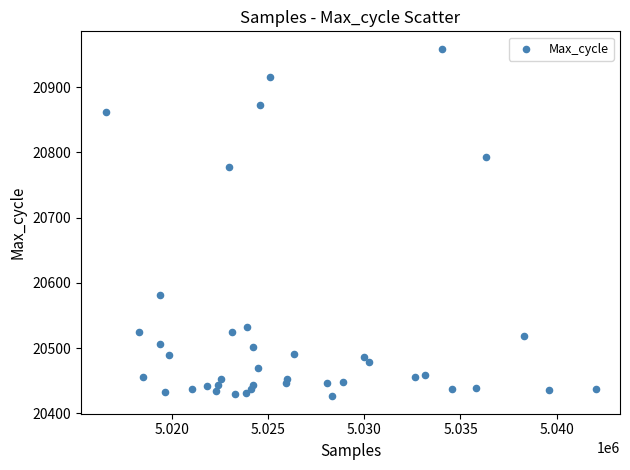

What Y value in the scatter plot is closest to 20692?

20778